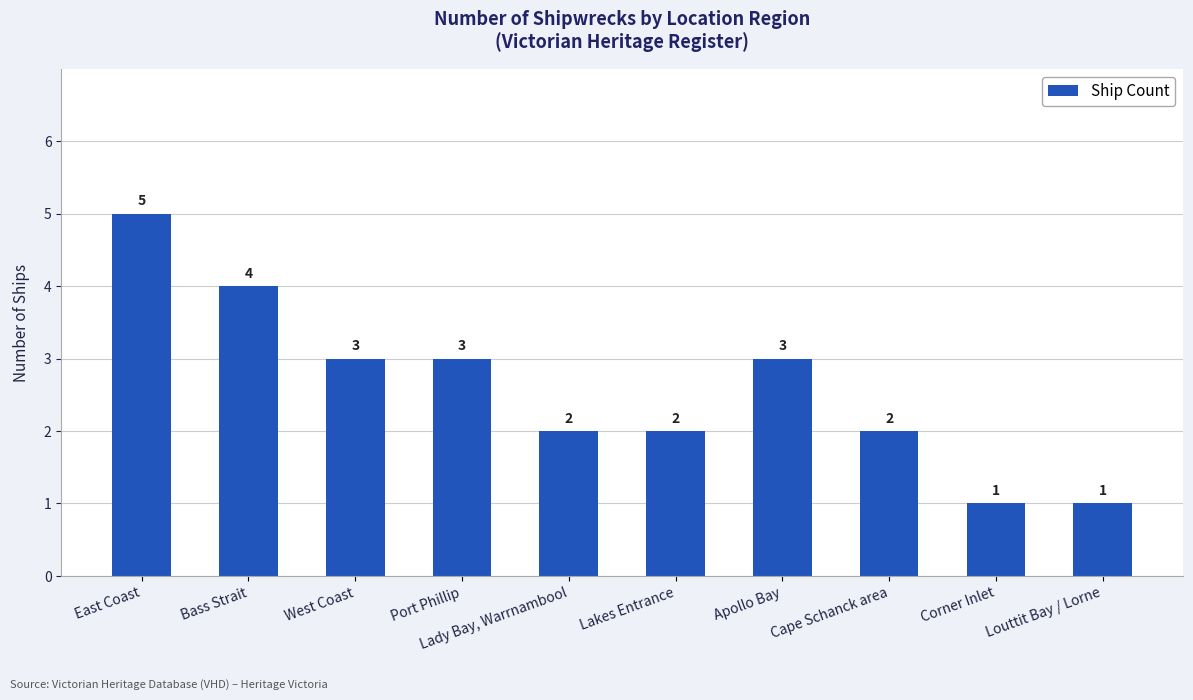

Read the value at East Coast.

5